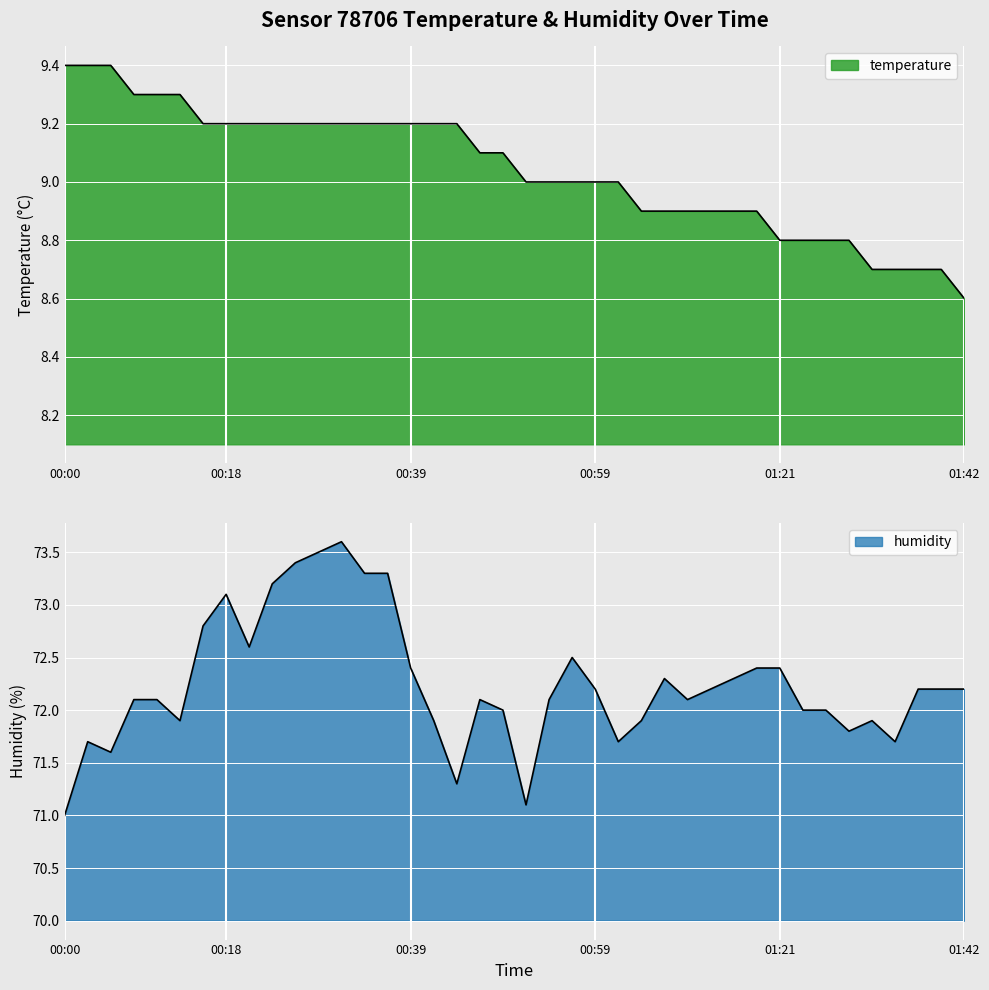

Is it true that temperature equals 12.3 at 00:54?

False